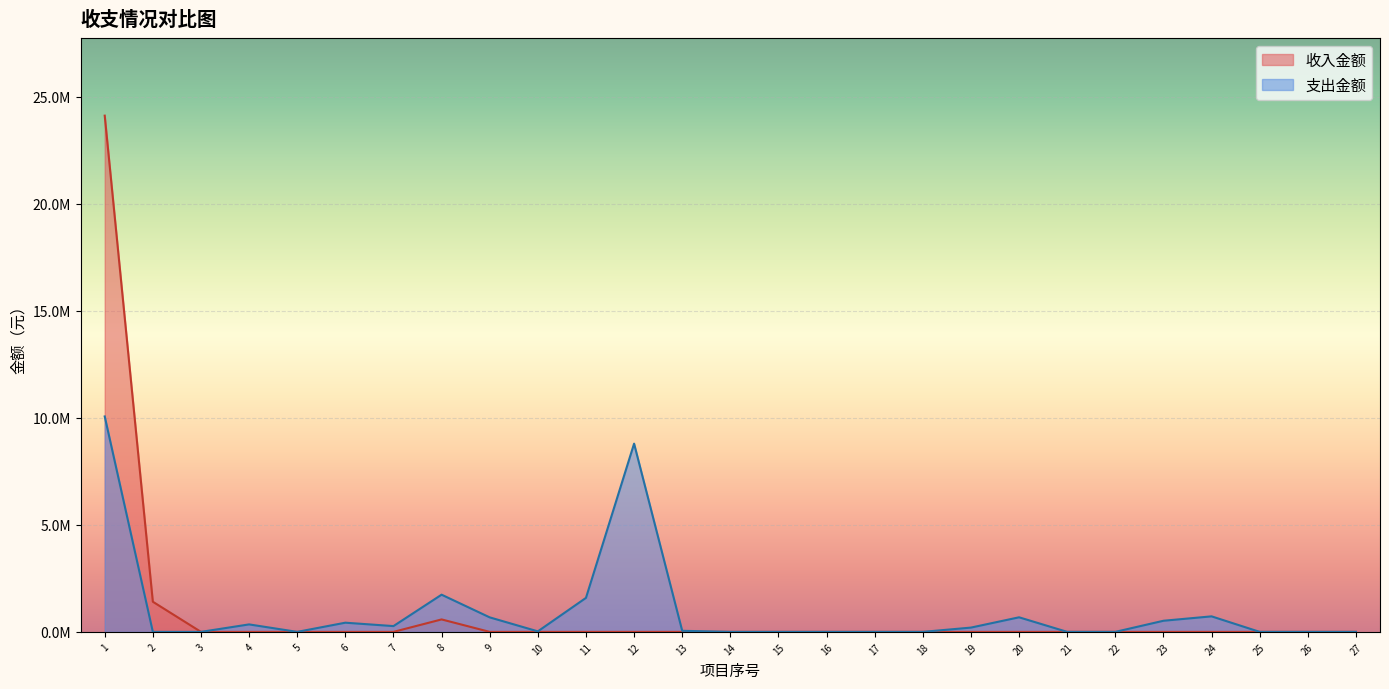

What are all the series names shown in the legend?

收入金额, 支出金额